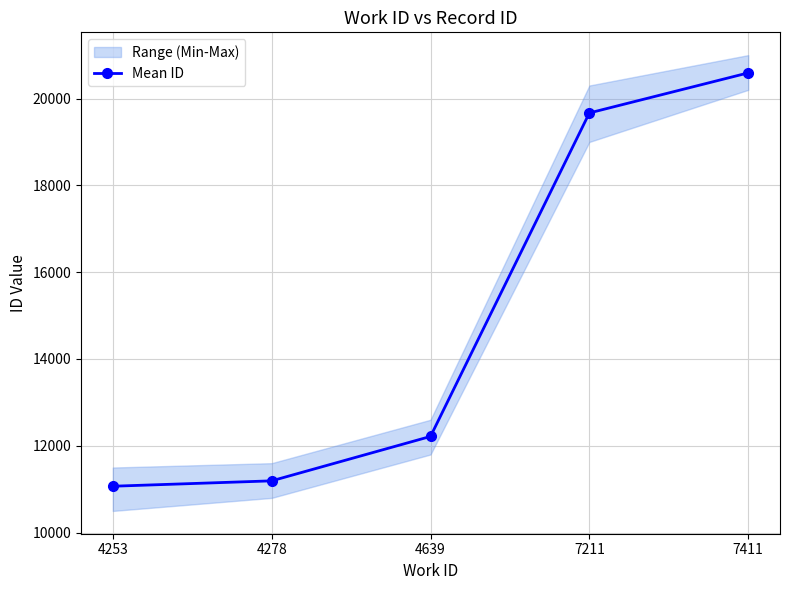

What is the change in value from 4253 to 7211?

+8599